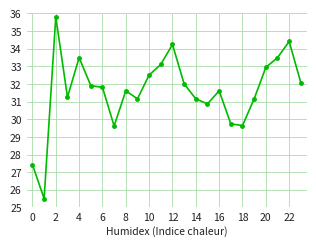

What is the difference between the maximum and minimum values?

10.3